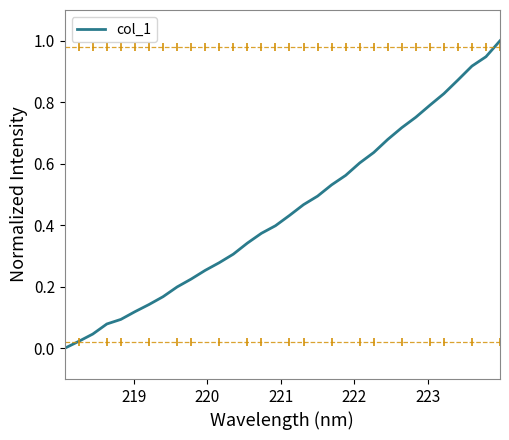

What is the maximum value shown in the chart?

1.0